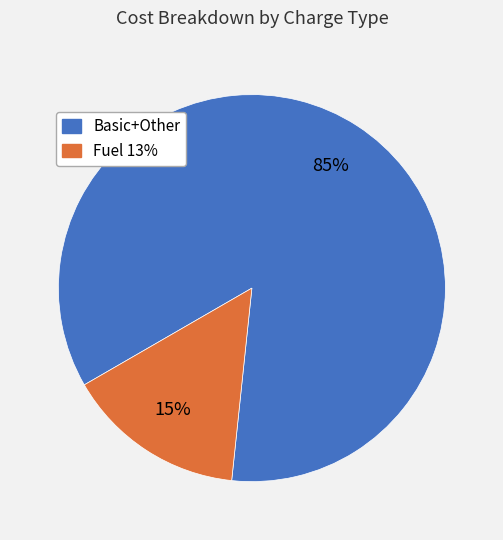

To the nearest percent, what portion does Fuel 13% represent?

15%